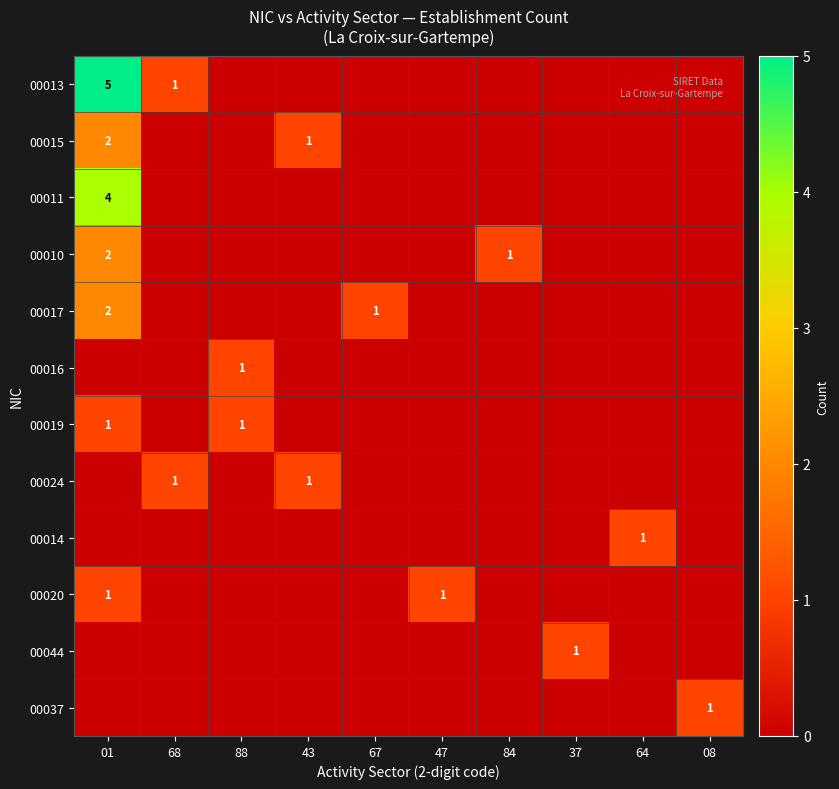

The value of 00024 at 68 is 1. True or false?

True